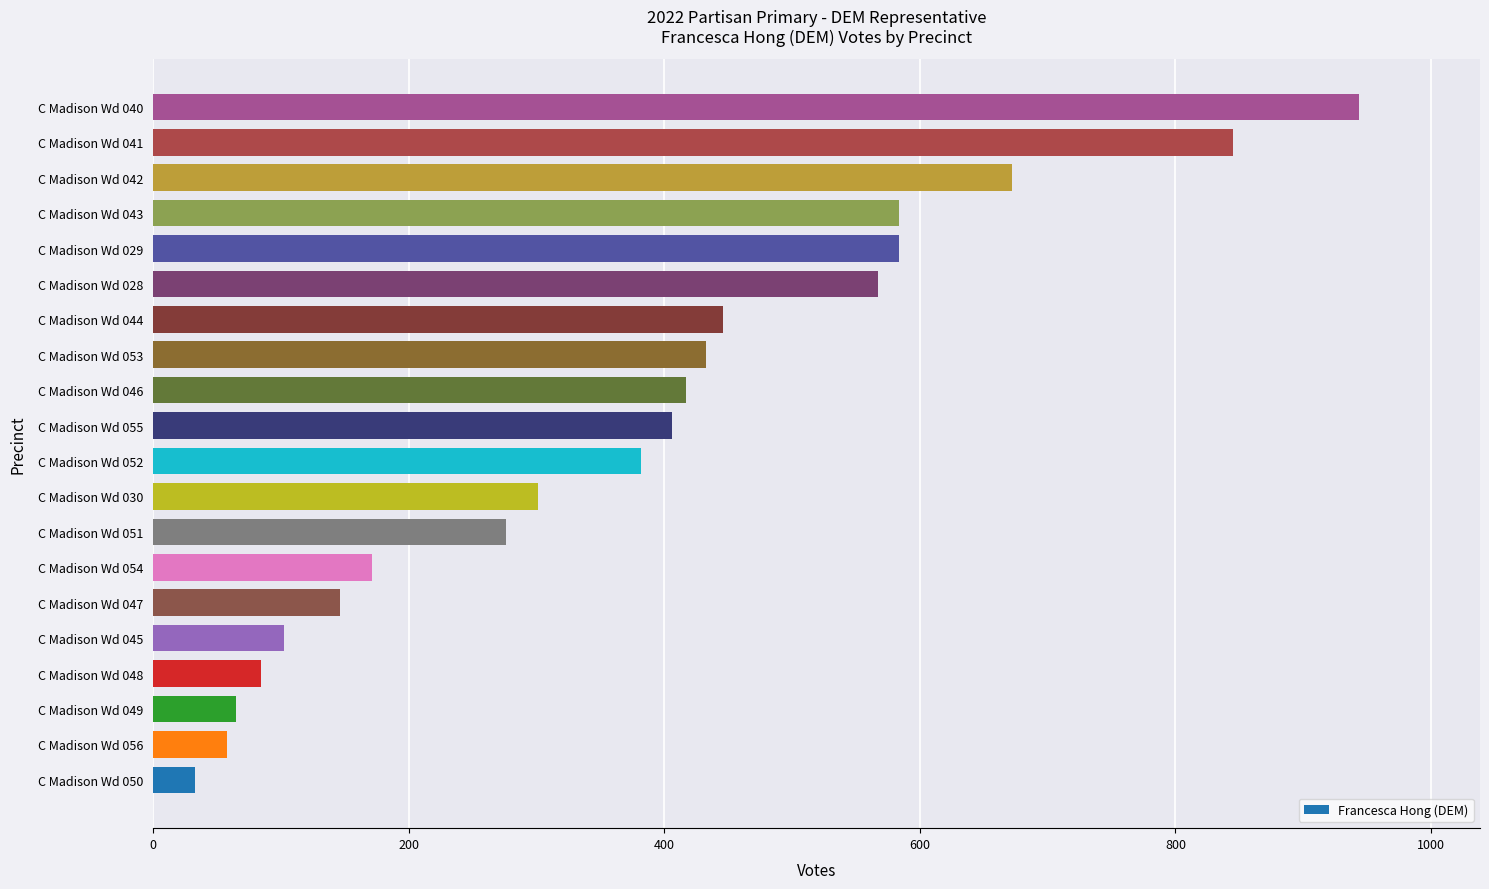

What is the difference between the second highest and second lowest values?

787